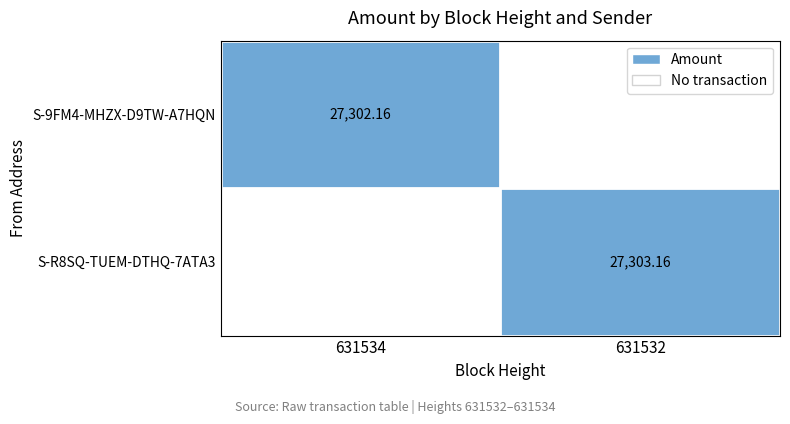

What is the difference between the maximum and minimum values in the S-R8SQ-TUEM-DTHQ-7ATA3 series?

27303.2